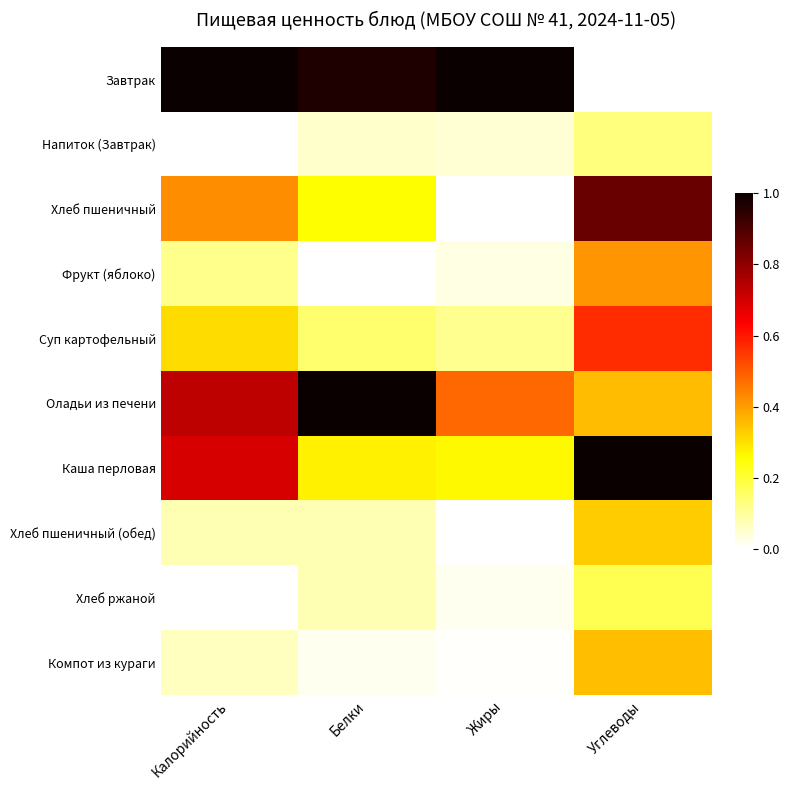

What is the spread (max minus min) of values at Жиры?

1.0